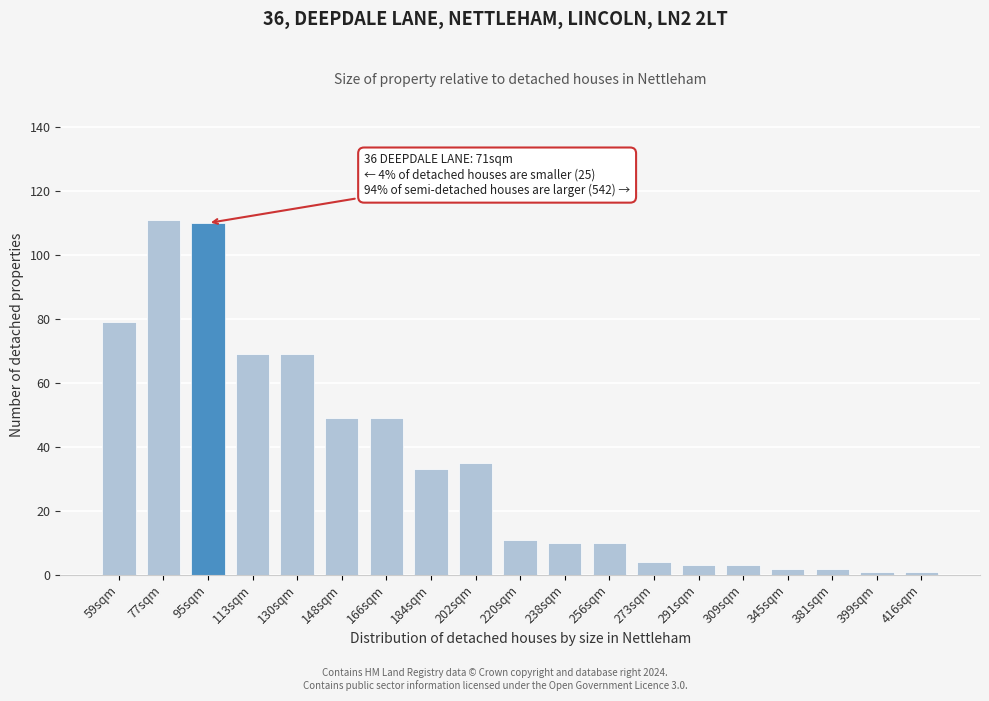

Reading right to left, what are all the values shown in this chart?

416sqm=1	399sqm=1	381sqm=2	345sqm=2	309sqm=3	291sqm=3	273sqm=4	256sqm=10	238sqm=10	220sqm=11	202sqm=35	184sqm=33	166sqm=49	148sqm=49	130sqm=69	113sqm=69	95sqm=110	77sqm=111	59sqm=79